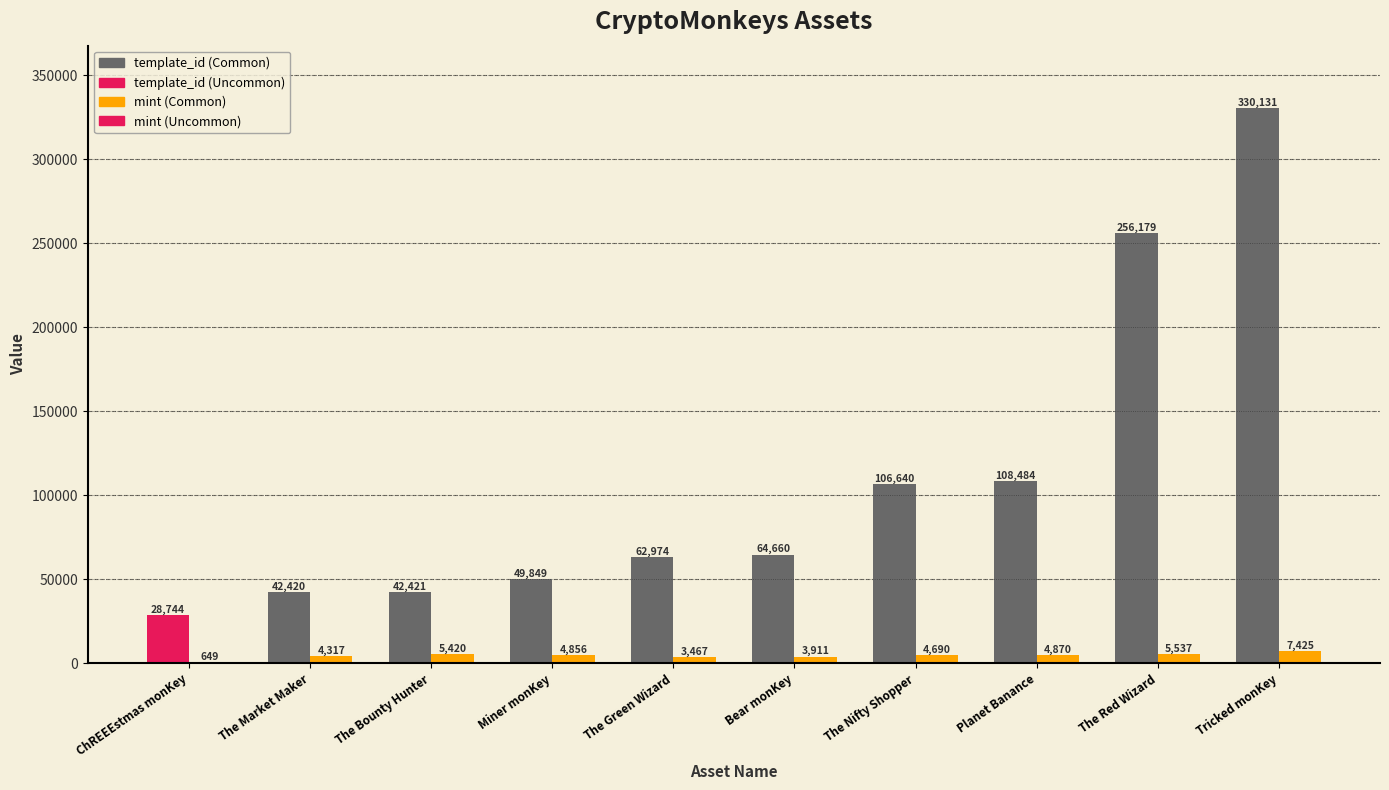

What is the label of the 9th bar from the right?

The Market Maker